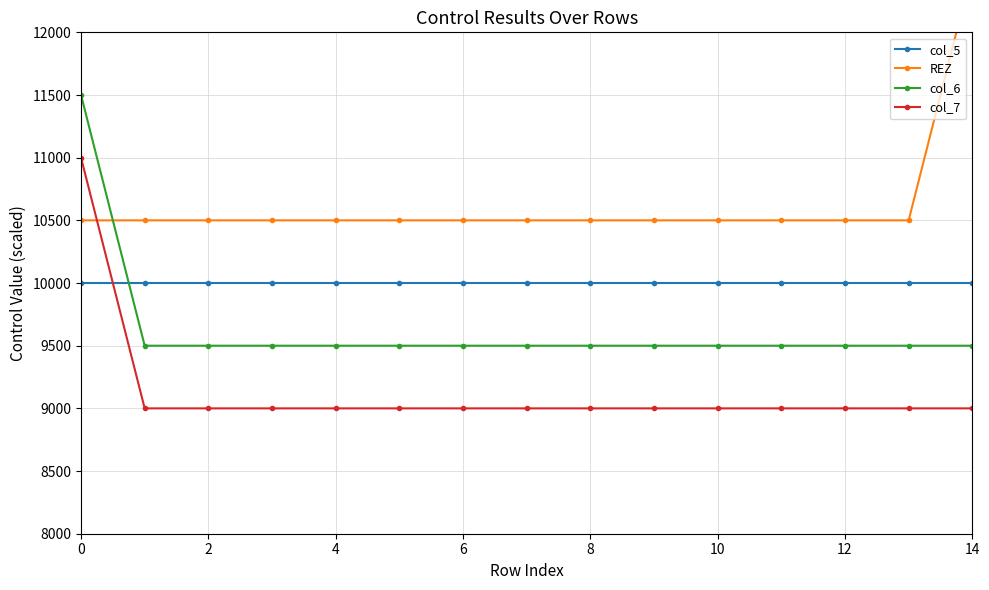

True or false: REZ has more than 1 points higher than both neighbors.

False